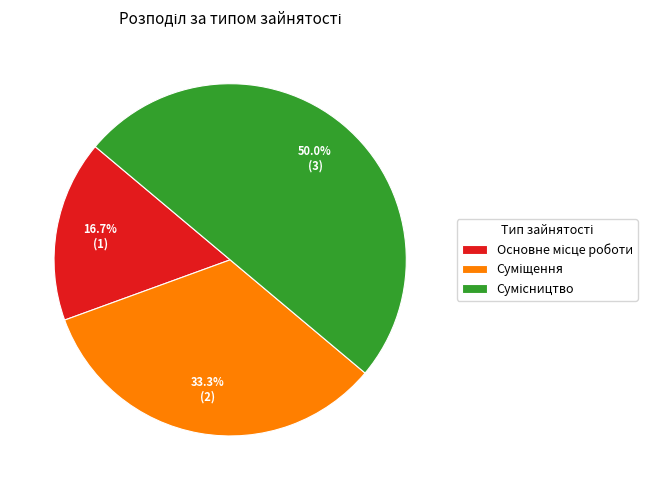

How many segments does this pie chart have?

3